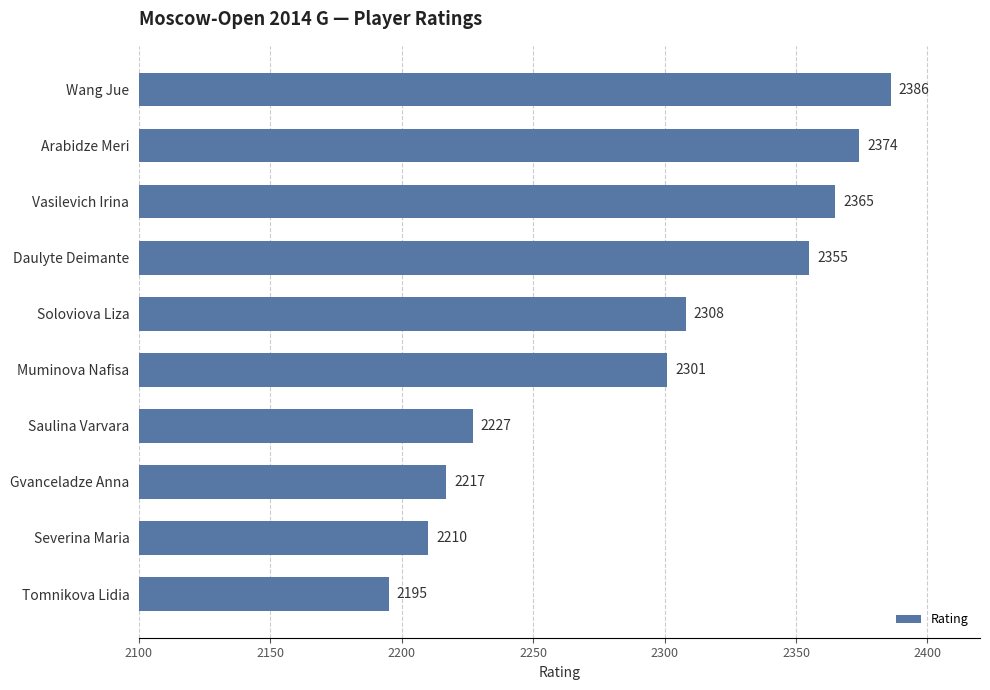

The value at Severina Maria is 2210. True or false?

True